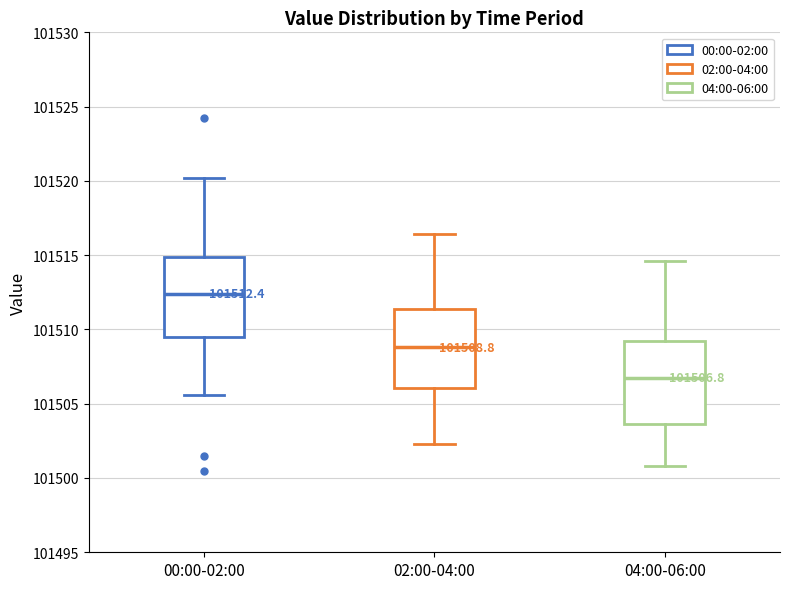

Which box's median line is the highest?

00:00-02:00